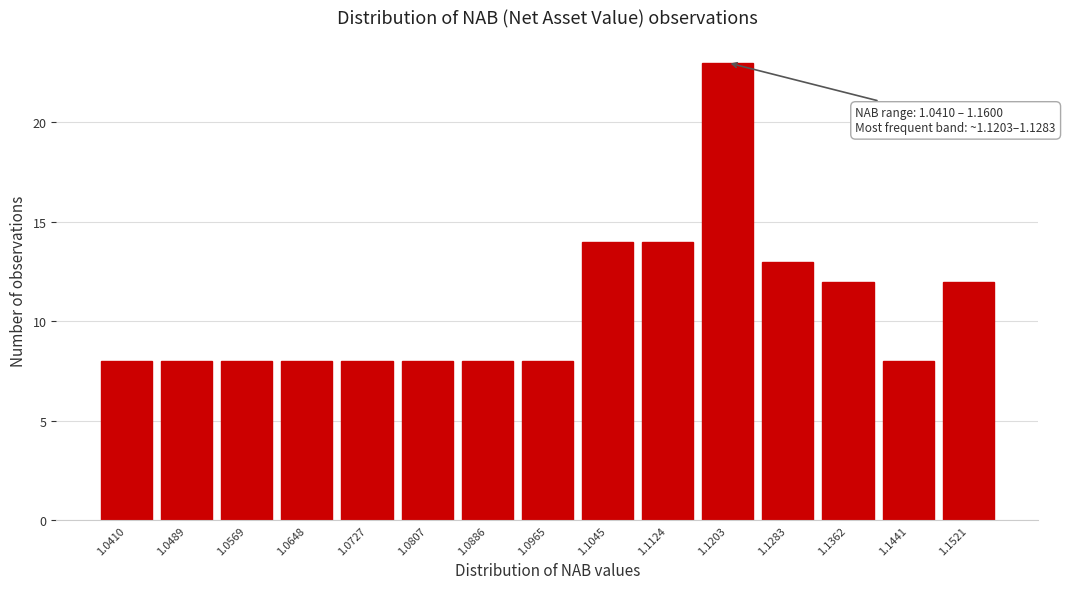

Reading right to left, extract all data points from this chart.

1.1521=12	1.1441=8	1.1362=12	1.1283=13	1.1203=23	1.1124=14	1.1045=14	1.0965=8	1.0886=8	1.0807=8	1.0727=8	1.0648=8	1.0569=8	1.0489=8	1.0410=8